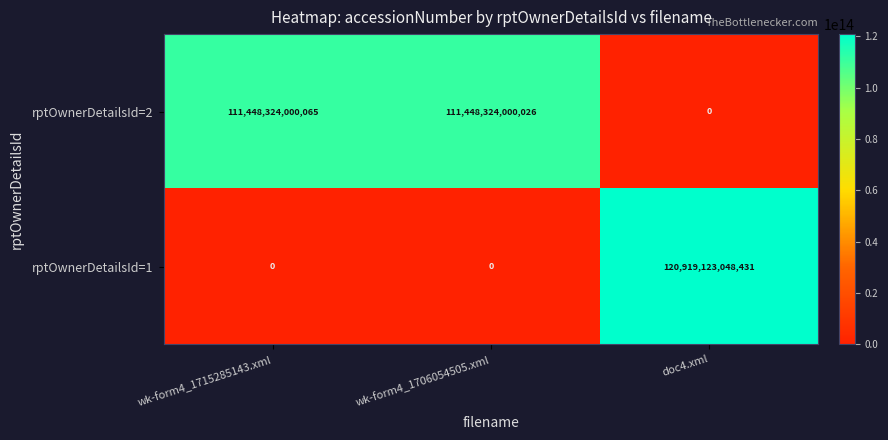

At which label does rptOwnerDetailsId=2 reach its peak?

wk-form4_1715285143.xml